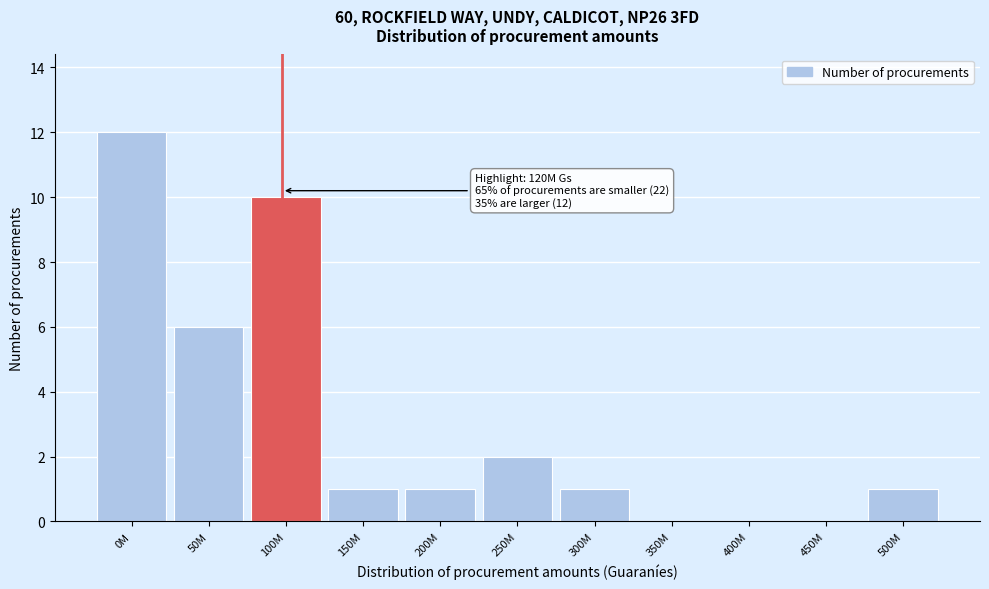

Reading right to left, extract all data points from this chart.

500M=1	450M=0	400M=0	350M=0	300M=1	250M=2	200M=1	150M=1	100M=10	50M=6	0M=12